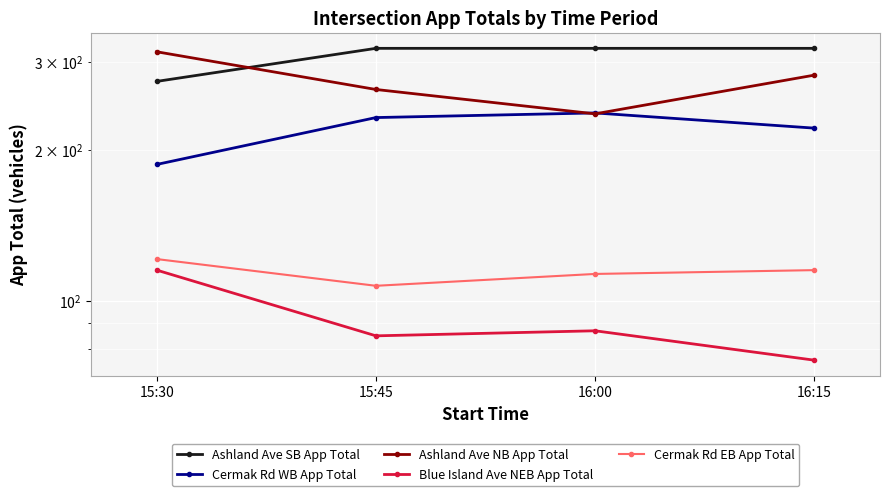

Is it true that Ashland Ave SB App Total equals 96 at 16:15?

False